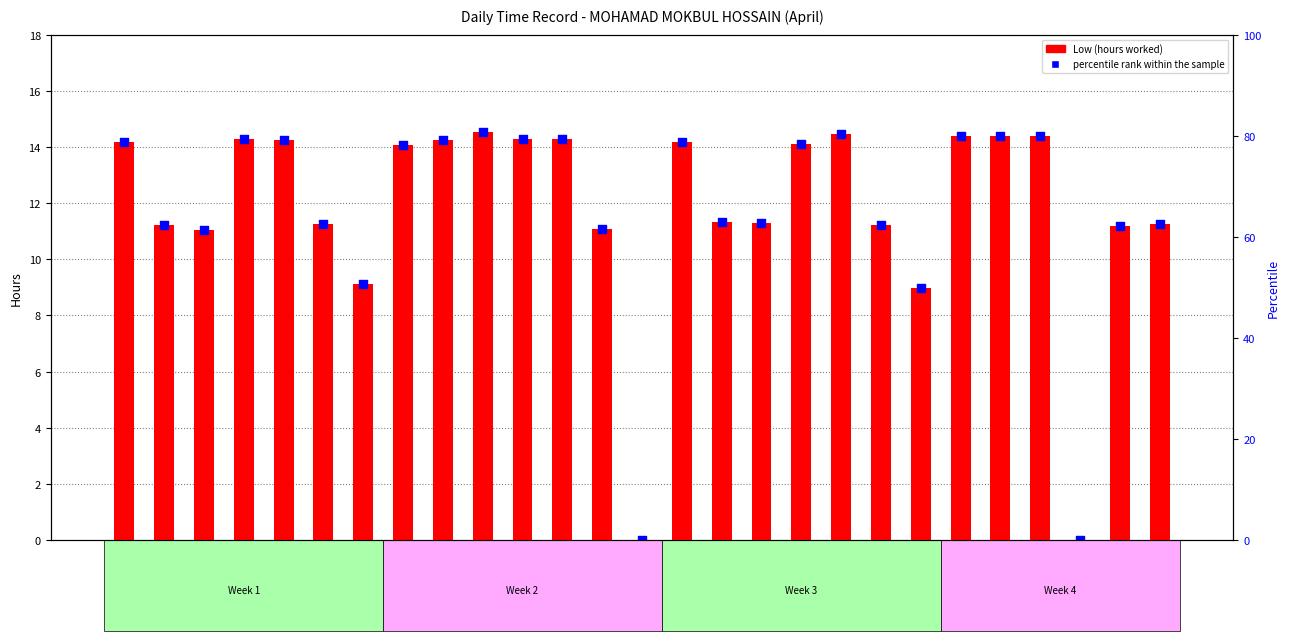

At how many categories does at least one series exceed 8?

25